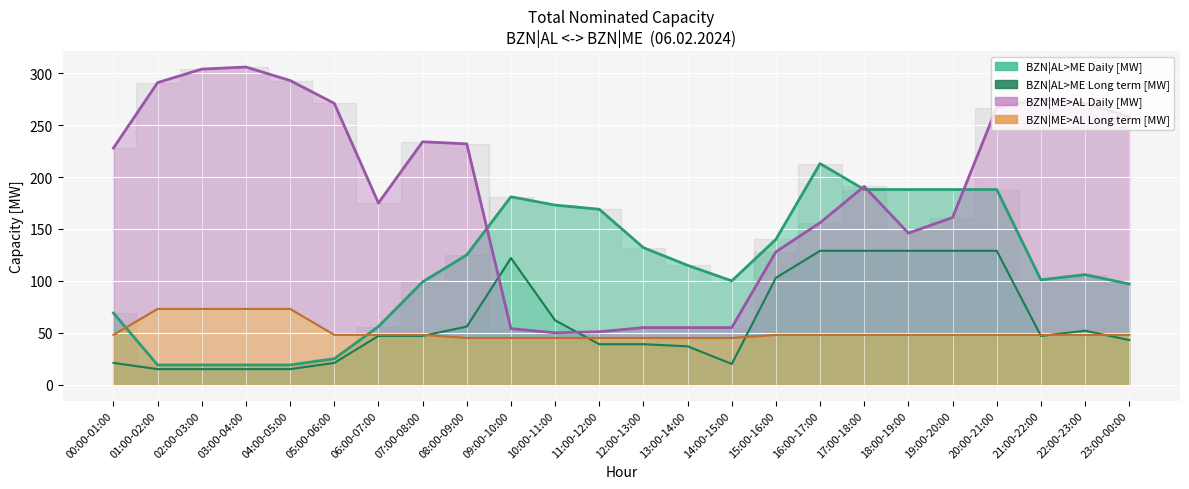

The value of BZN|ME>AL Long term [MW] at 07:00-08:00 is 30. True or false?

False